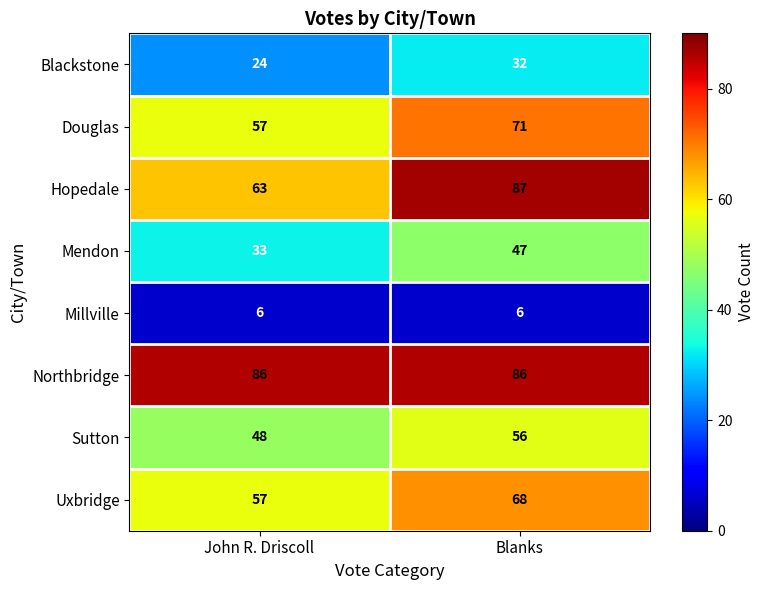

Rank the series at Blanks from lowest to highest value.

Millville, Blackstone, Mendon, Sutton, Uxbridge, Douglas, Northbridge, Hopedale